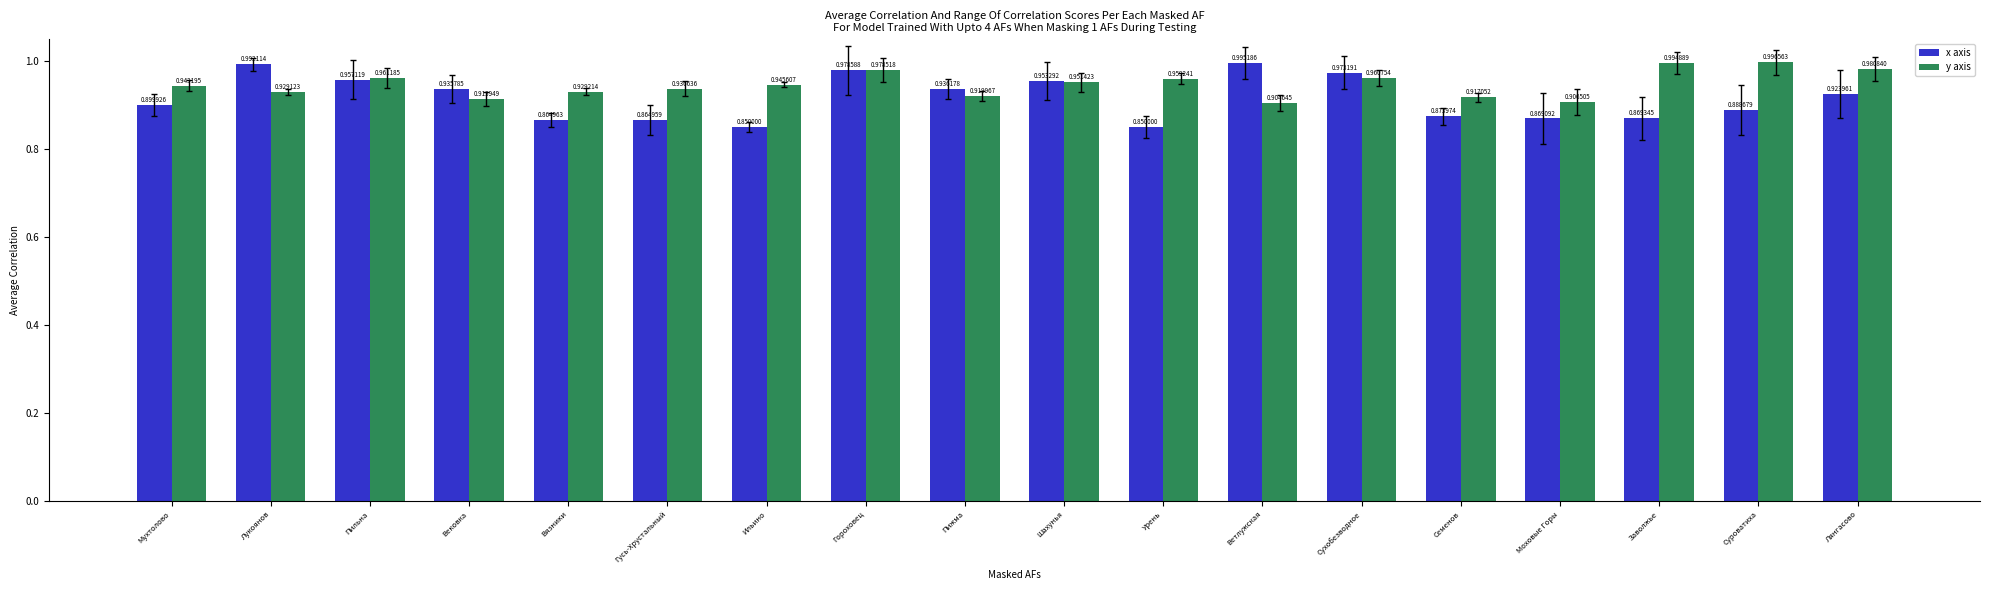

Which category has the highest value in the x axis series?

Ветлужская